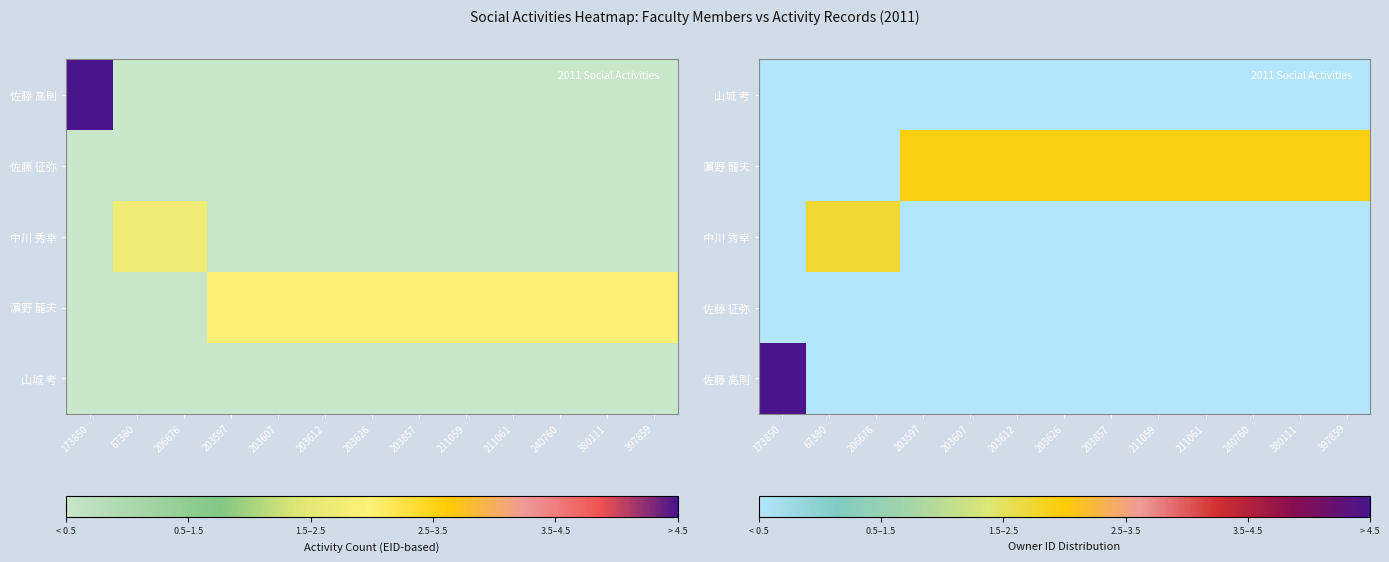

What is the spread (max minus min) of values at 211061?

1.9